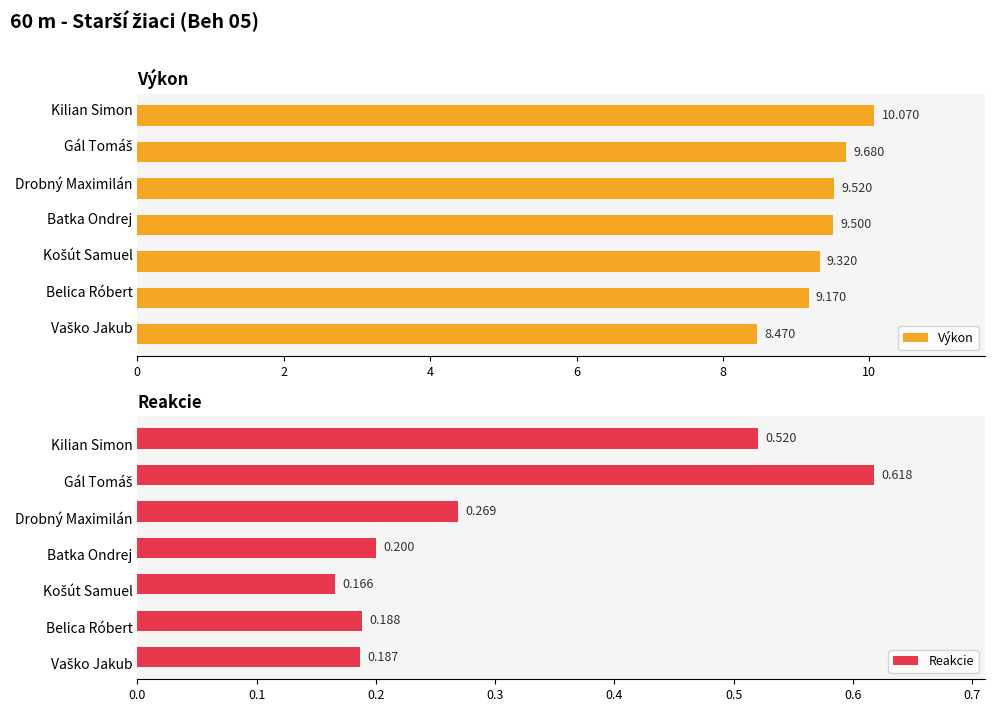

What is the difference between the second highest and second lowest values in the Výkon series?

0.5